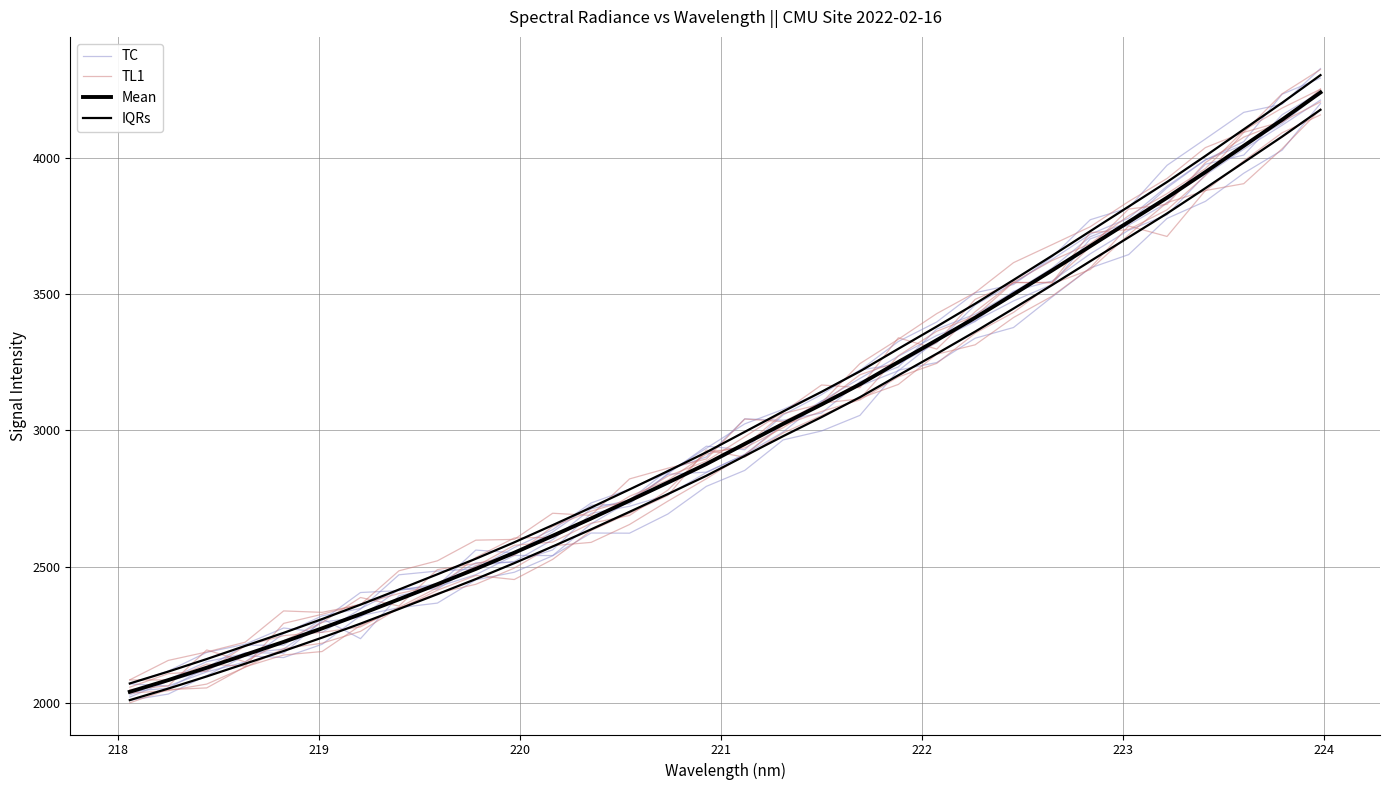

The value of TC at 220 is 1076.8. True or false?

False